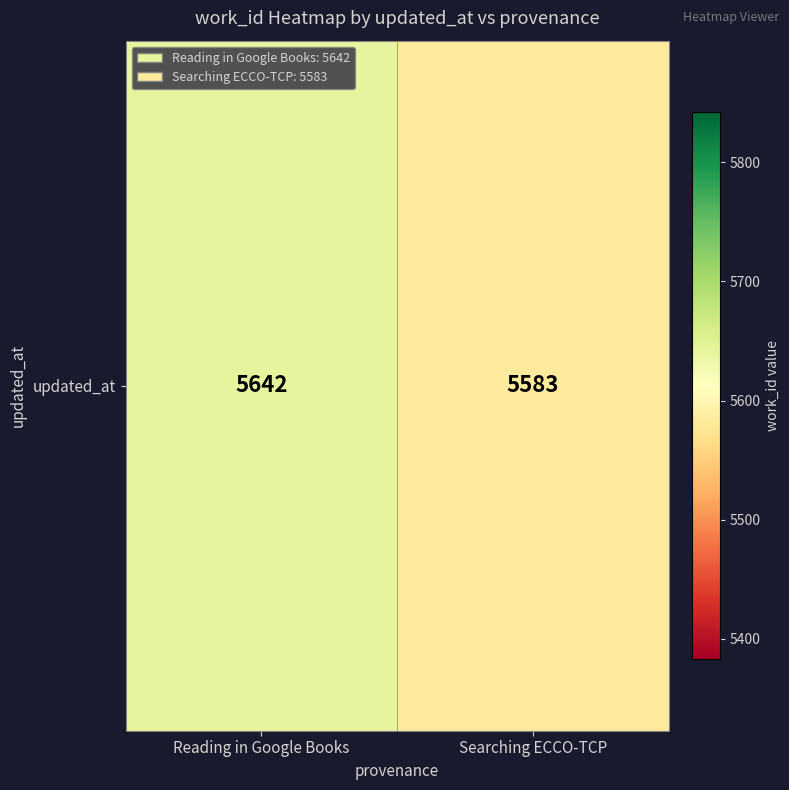

The value at Searching ECCO-TCP is 5583. True or false?

True